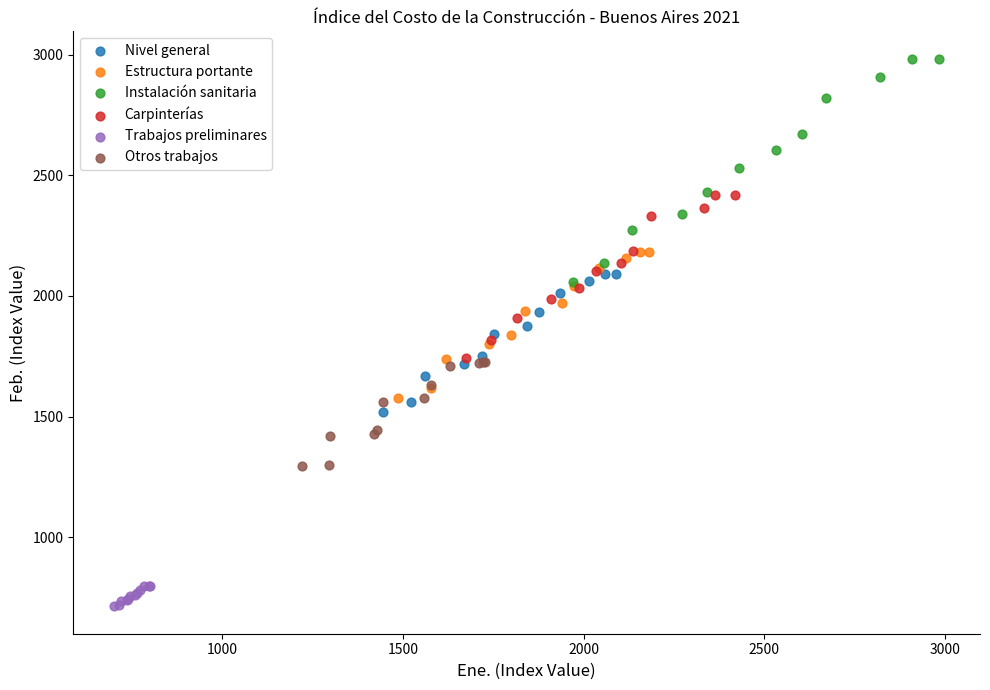

Which series has the widest spread of Y values?

Instalación sanitaria